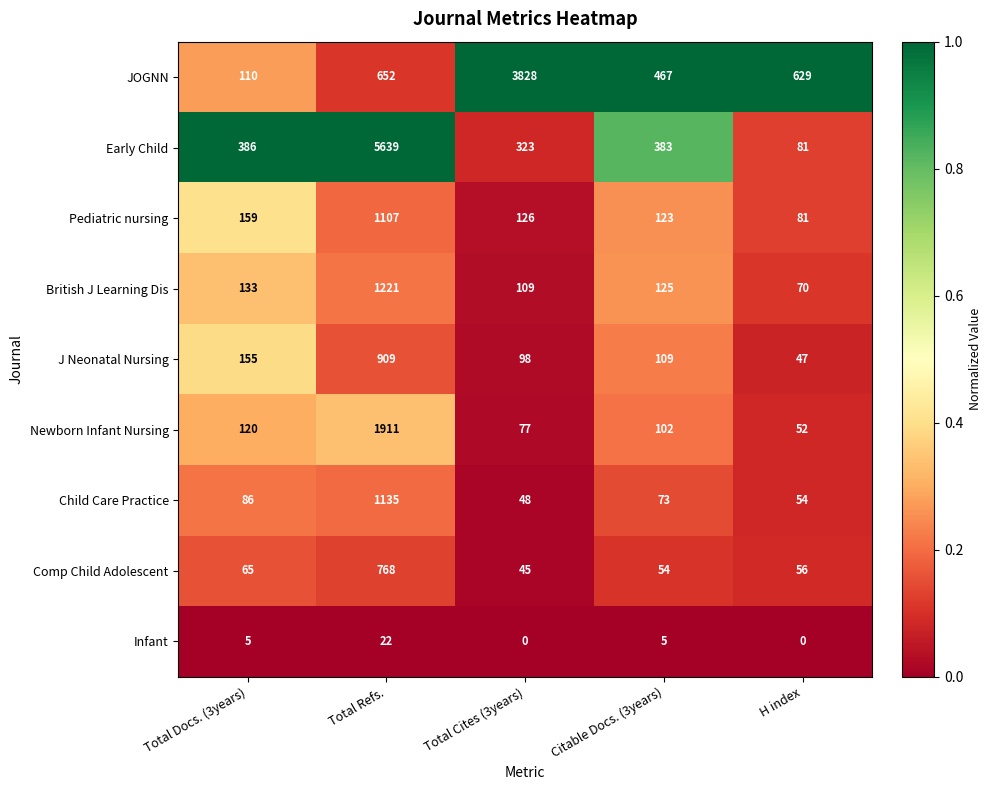

How many data points does each series have?

5